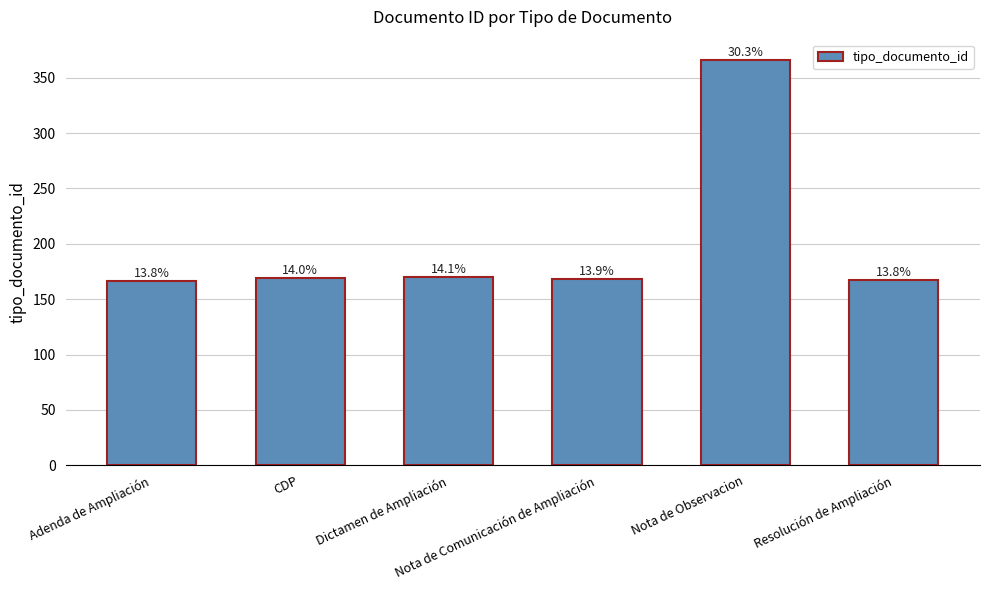

How many bars are there in total?

6